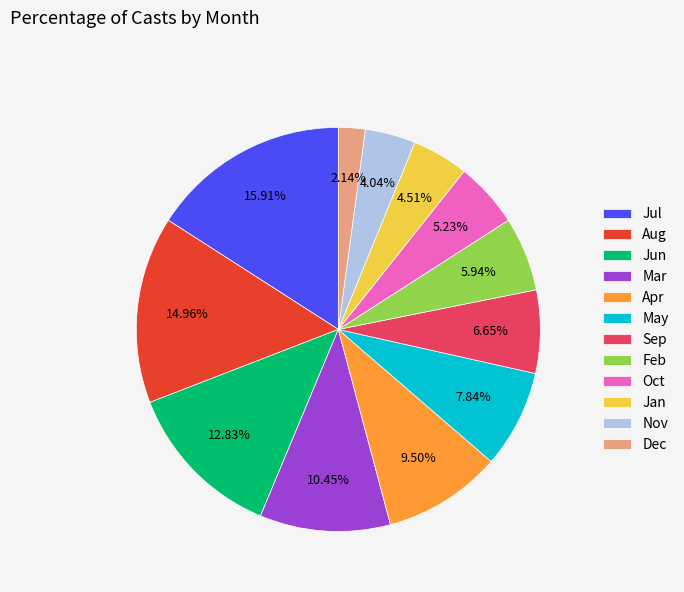

Approximately how many times larger is the value at Sep compared to Aug?

0.4